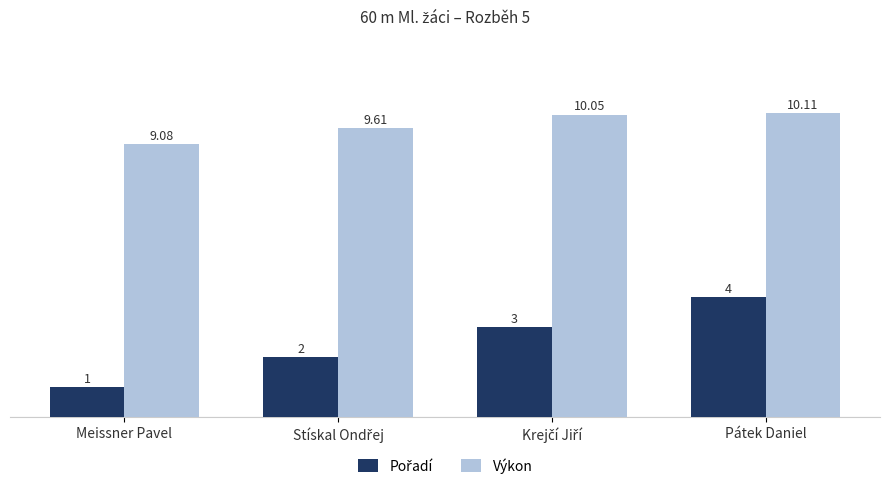

Which category has the lowest value in the Výkon series?

Meissner Pavel